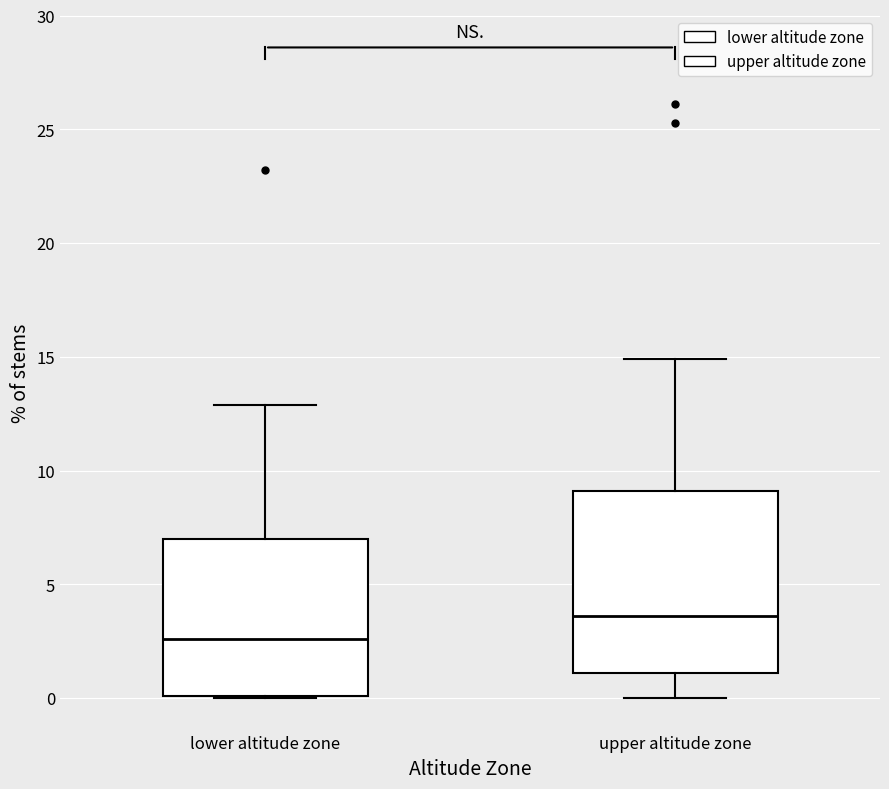

Reading left to right, read every box against the y-axis: the position of its median line, the range the box covers, and the ends of its whiskers. The values are not printed on the chart, so give them approximately, as read against the axis.

lower altitude zone: median 2.5, box 0.0 to 7.0, whiskers 0.0 to 13.0
upper altitude zone: median 3.5, box 1.0 to 9.0, whiskers 0.0 to 15.0